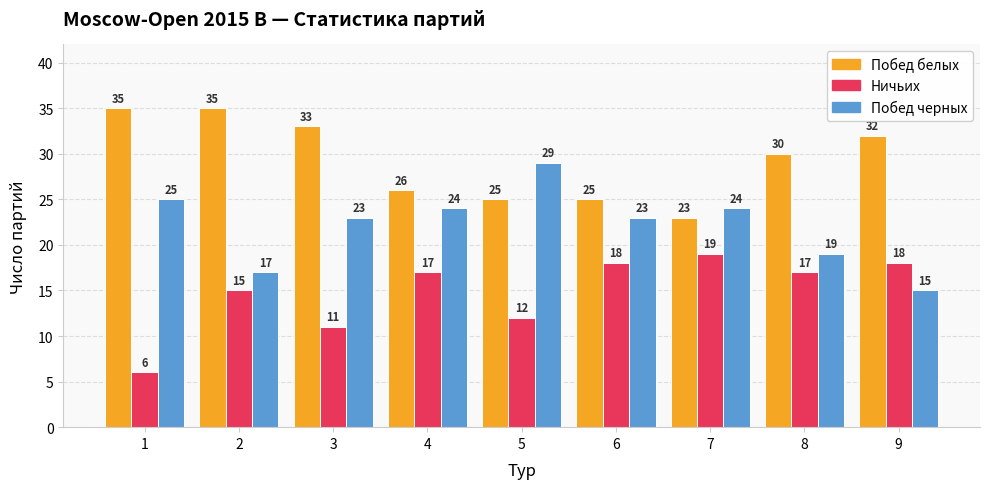

What is the maximum value for Ничьих?

19